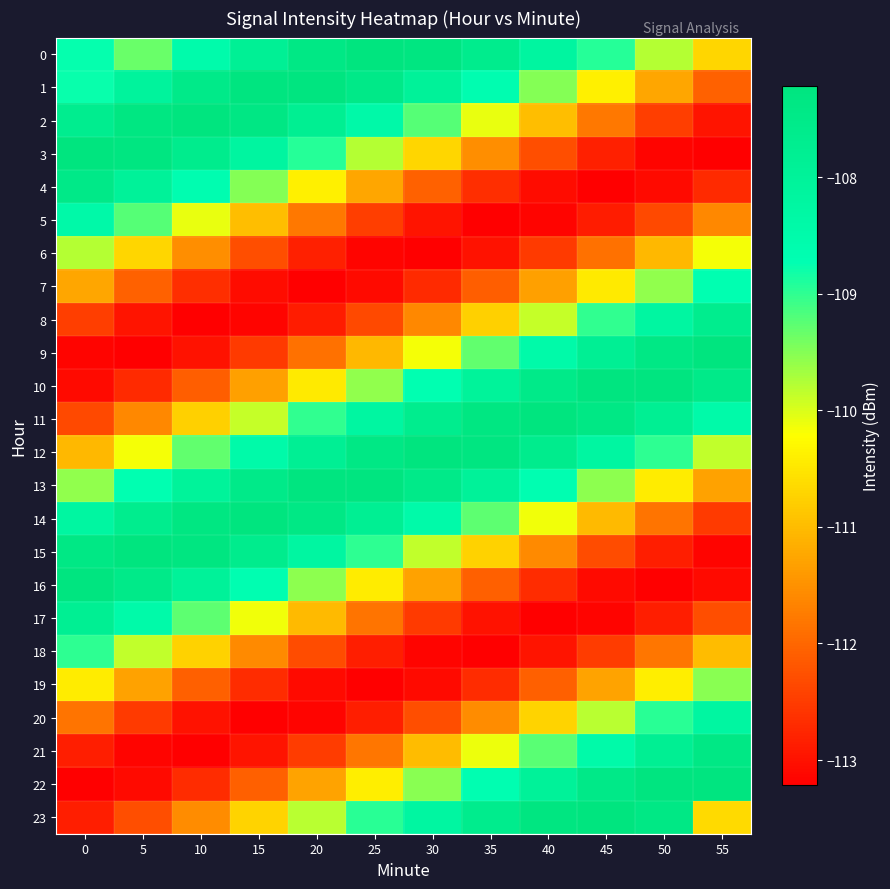

Which has a higher value, 15 or 20?

20